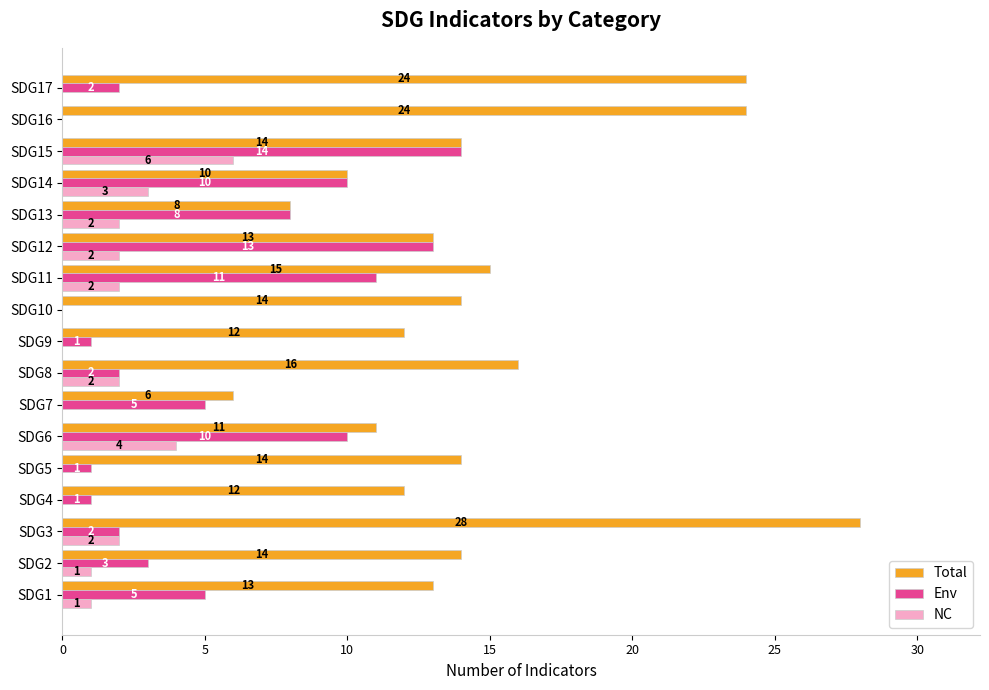

What is the approximate value of Env at SDG14?

10